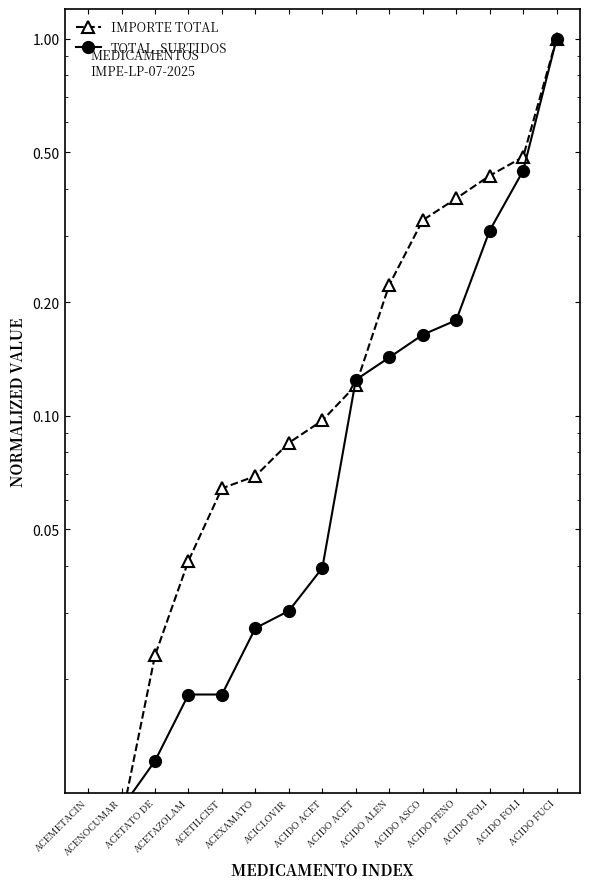

What is the sum of all TOTAL_SURTIDOS values?

2.5